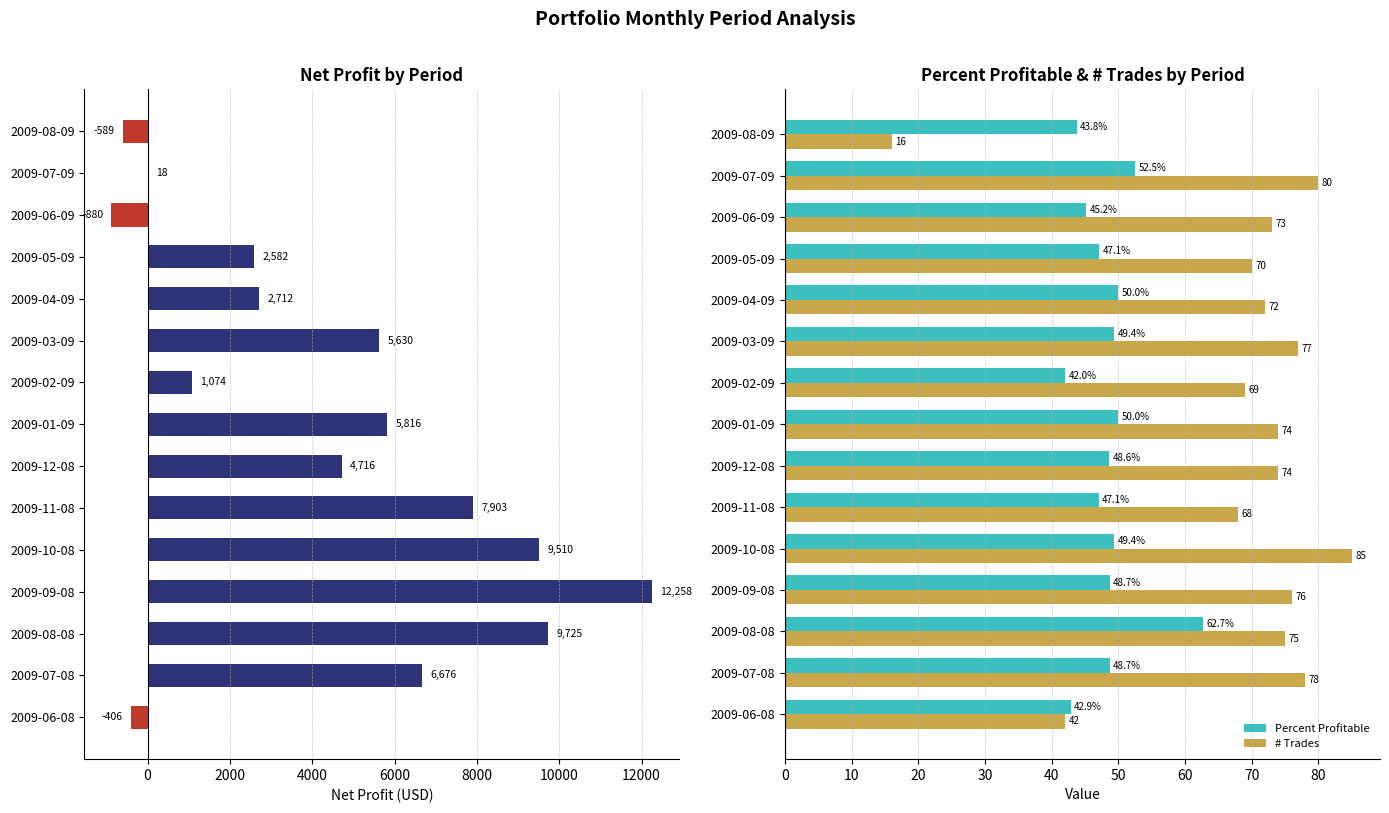

What is the sum of all Percent Profitable values?

728.0